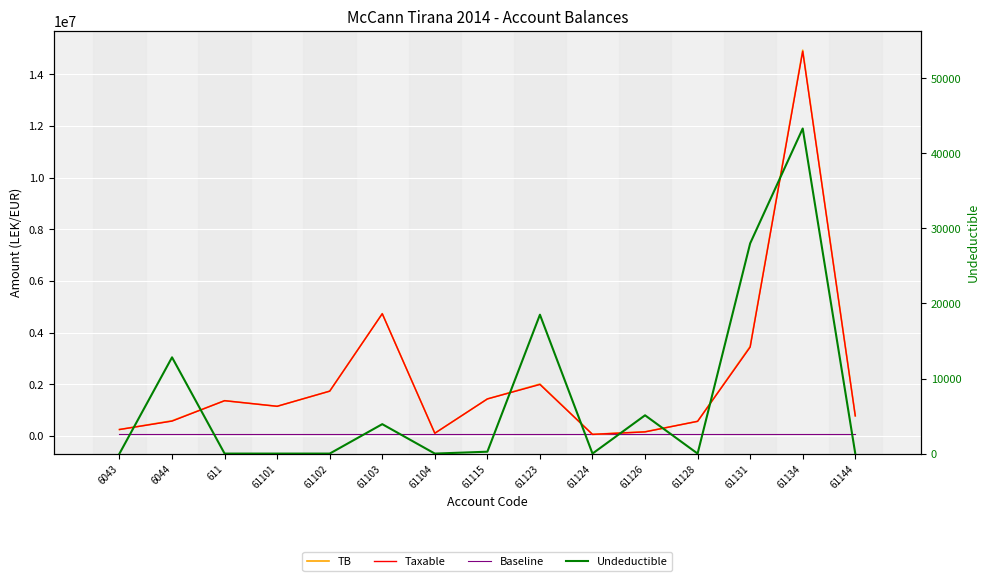

Is this an area chart (filled region under the line)?

No